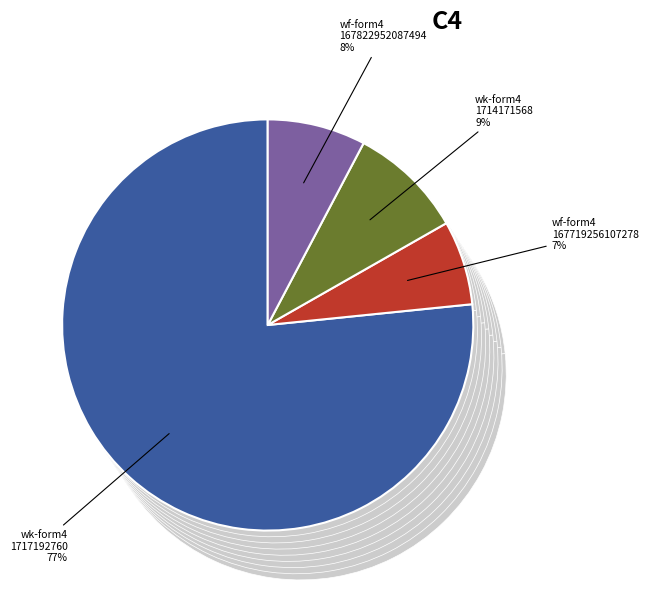

What percentage is the wf-form4_167719256107278.xml slice, to the nearest percent?

7%